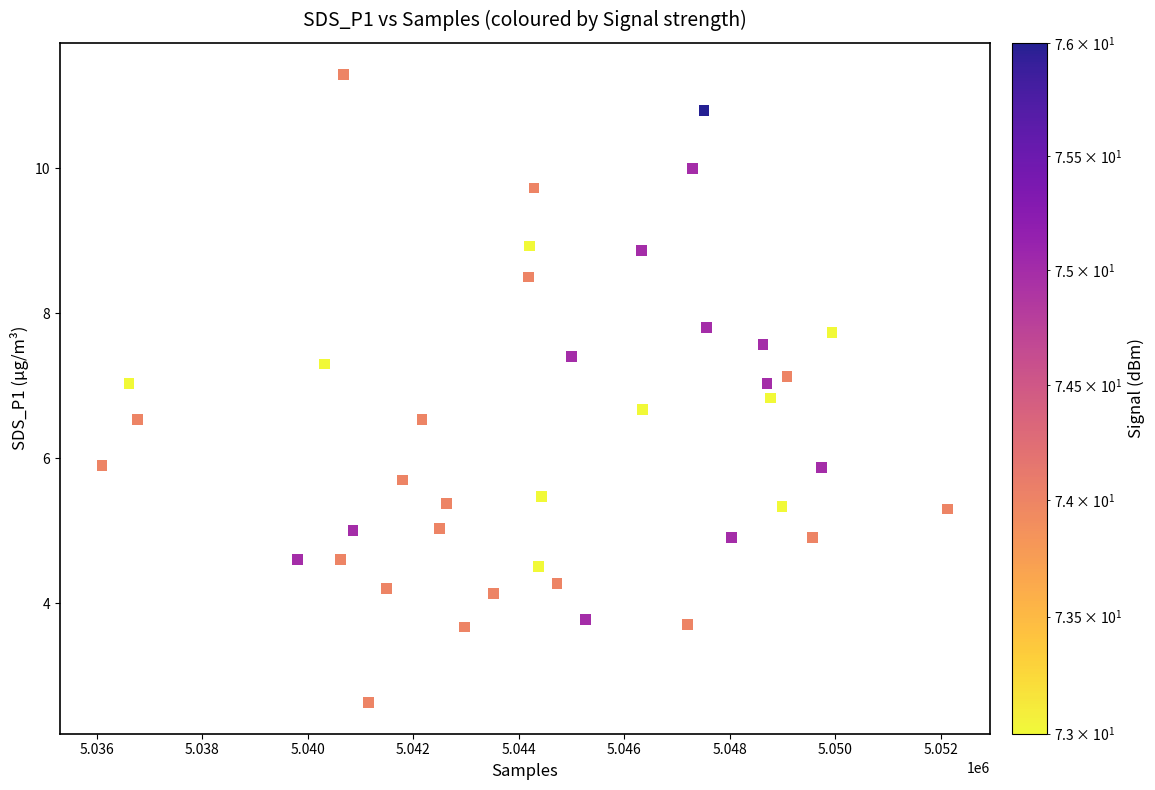

What is the range of Y values (max minus min)?

8.7